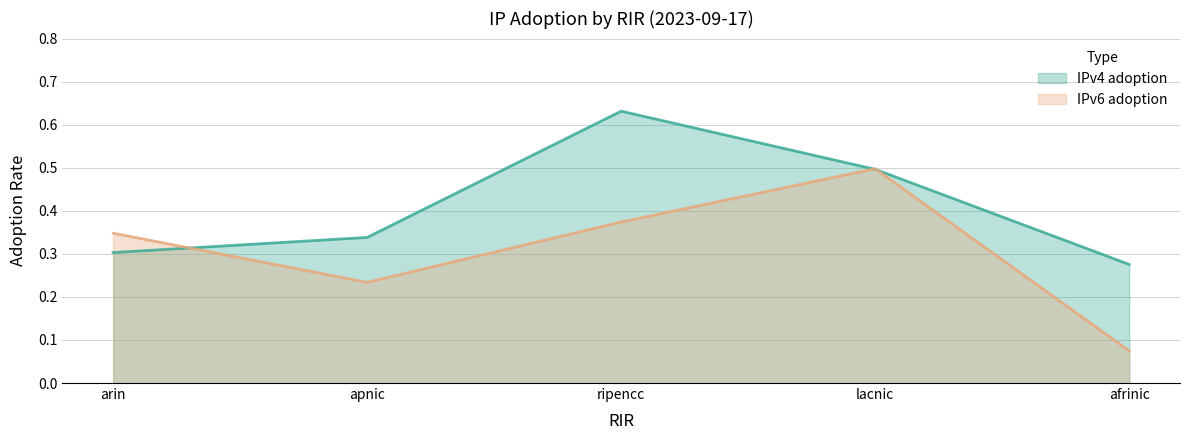

Is it true that IPv4 adoption equals 0.5 at arin?

False